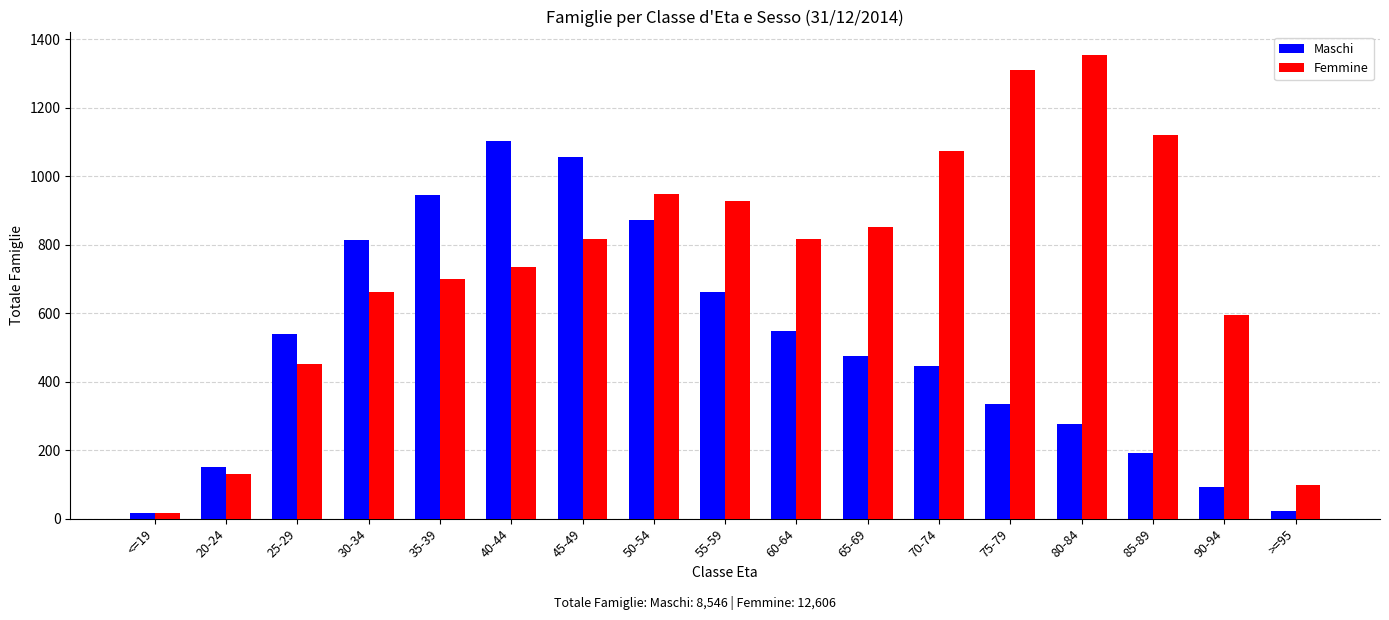

At which label does Maschi reach its peak?

40-44